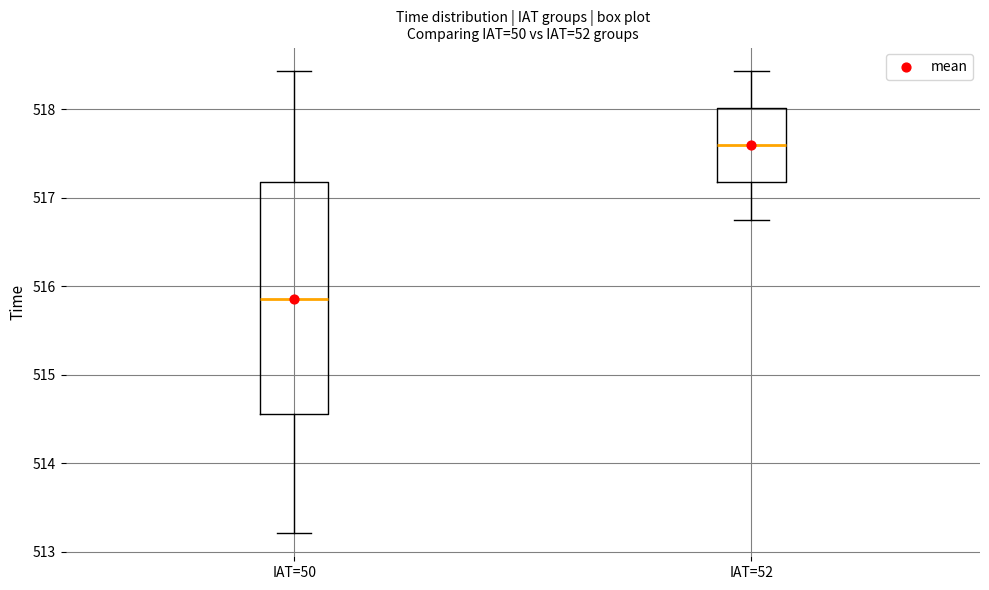

Where is the lower edge of the box for IAT=50 on the y-axis? The values are not printed on the chart, so give them approximately, as read against the axis.

514.6